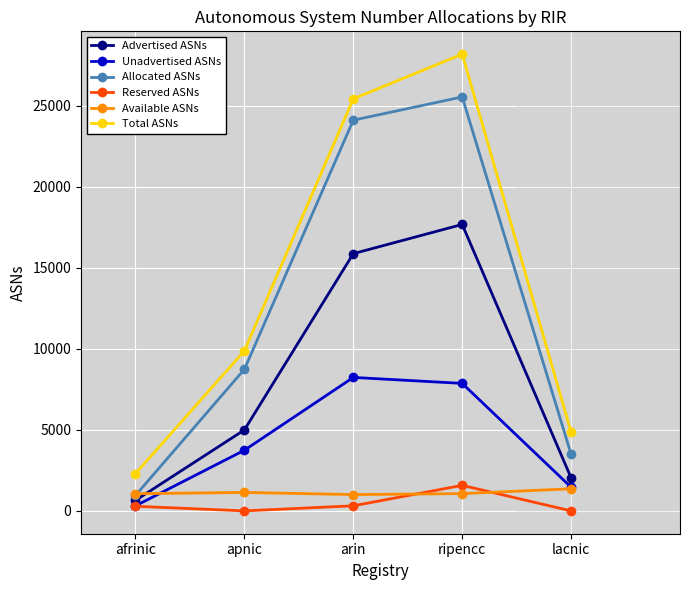

What is the label of the 5th point from the right?

afrinic